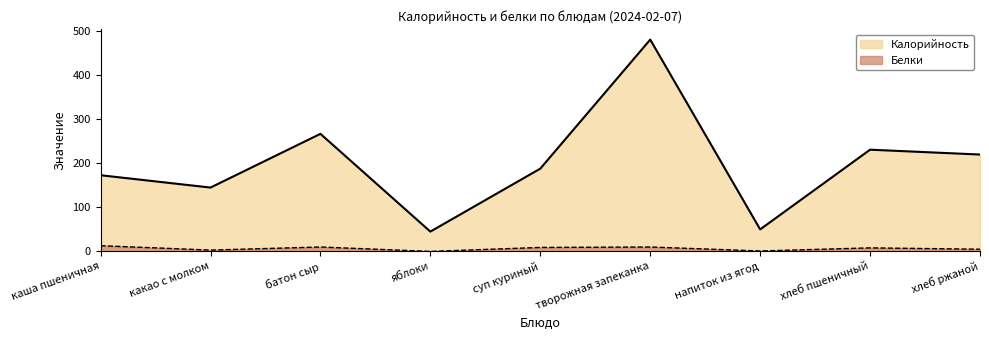

True or false: Калорийность has more than 0 points higher than both neighbors.

True